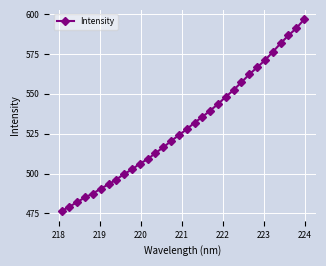

What is the smallest value displayed?

476.4